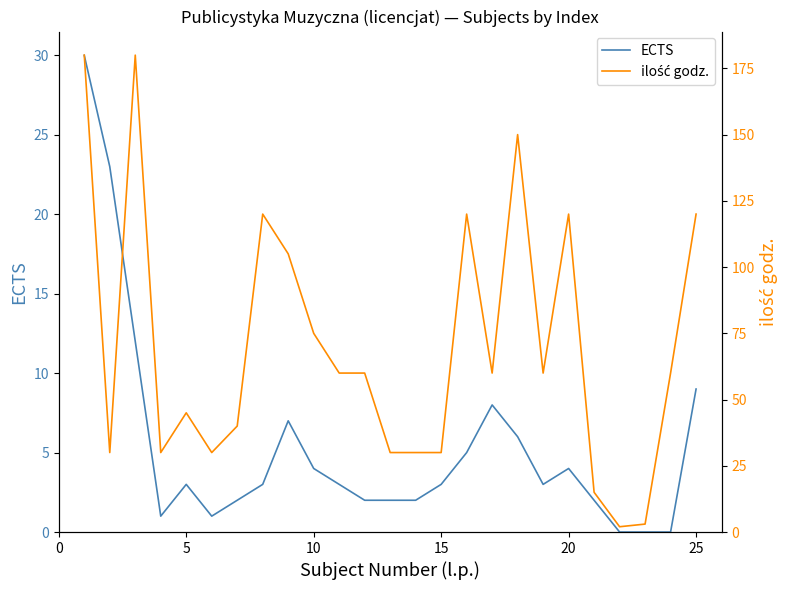

What are all the series names shown in the legend?

ECTS, ilość godz.